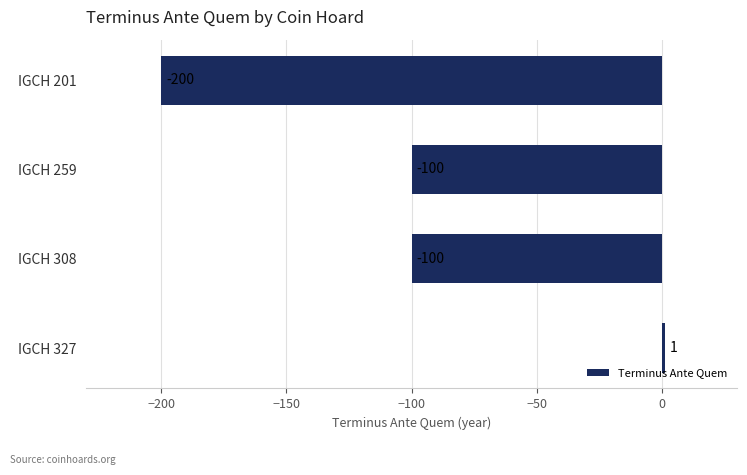

How many values are between -100 and 1?

3